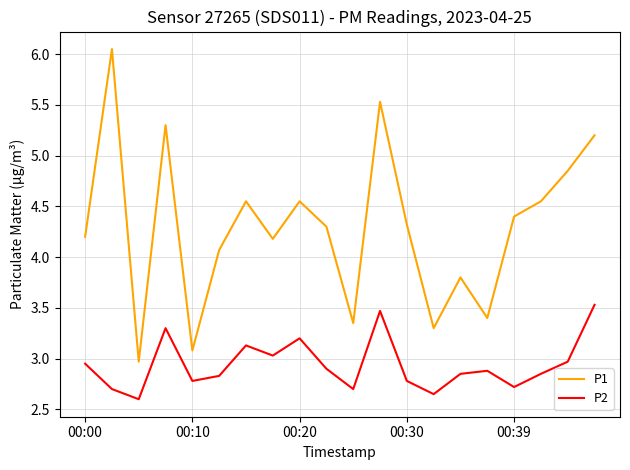

What is the maximum value for P2?

3.5